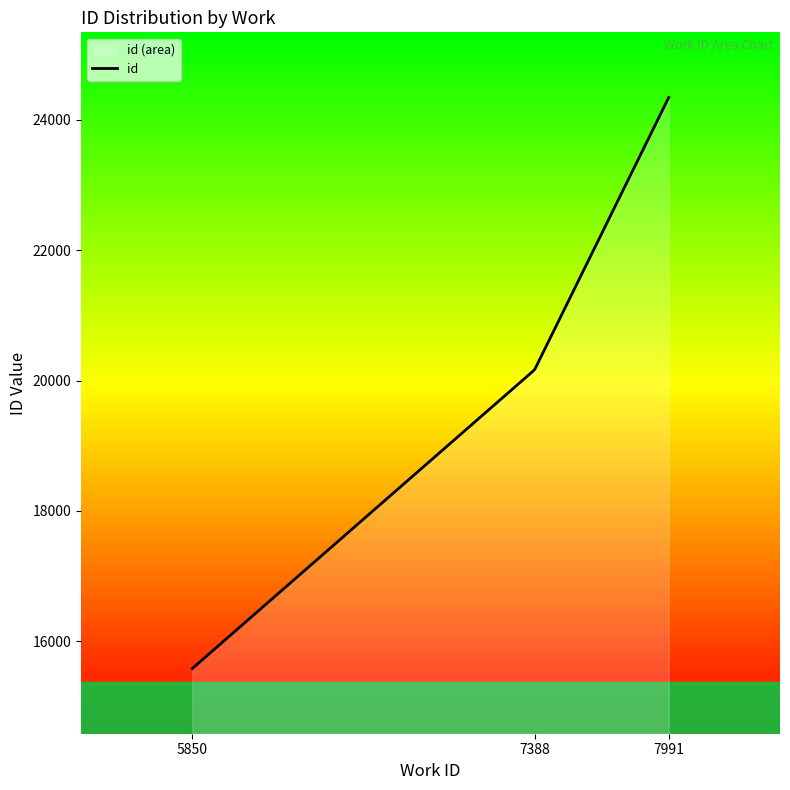

What is the minimum value shown in the chart?

15580.5